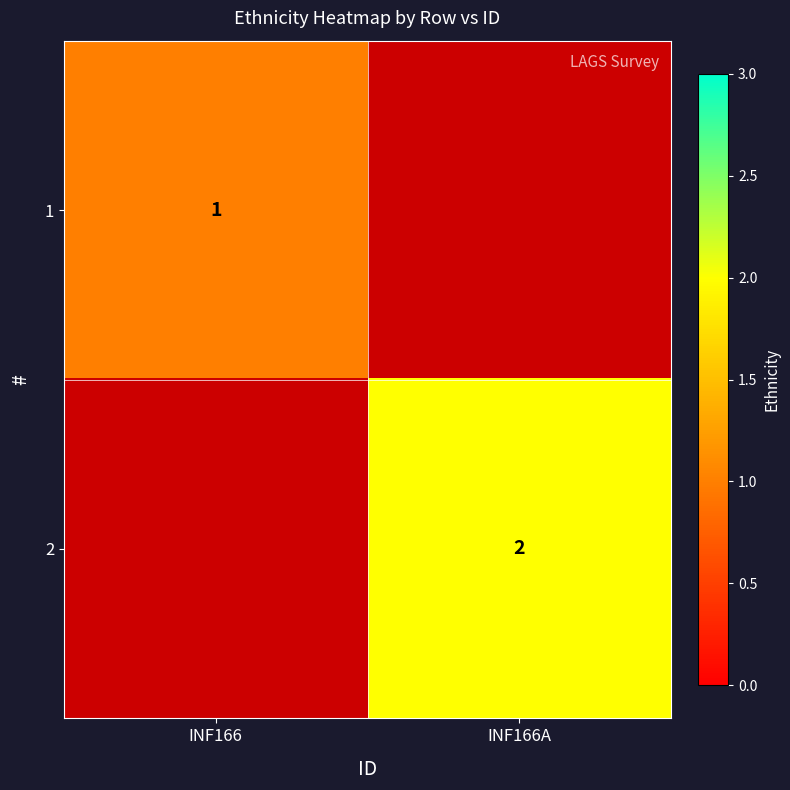

What is the greatest value displayed?

2.0